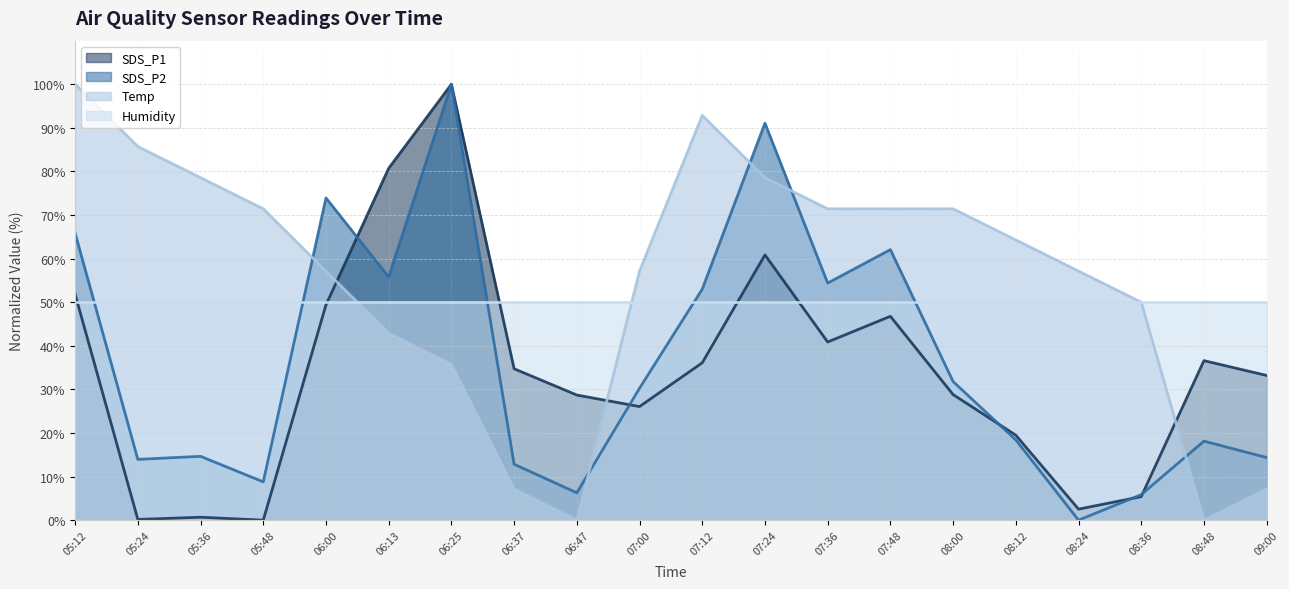

What is the total value across all series at 05:36?

143.9